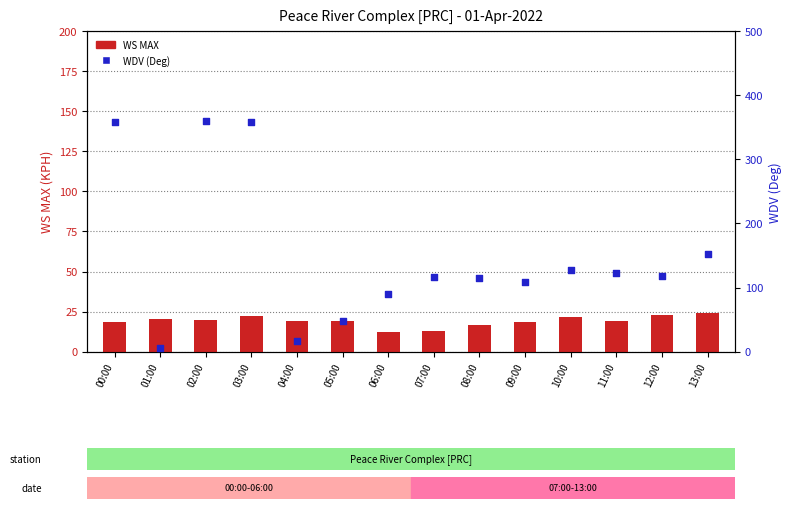

At how many categories does at least one series exceed 253?

3